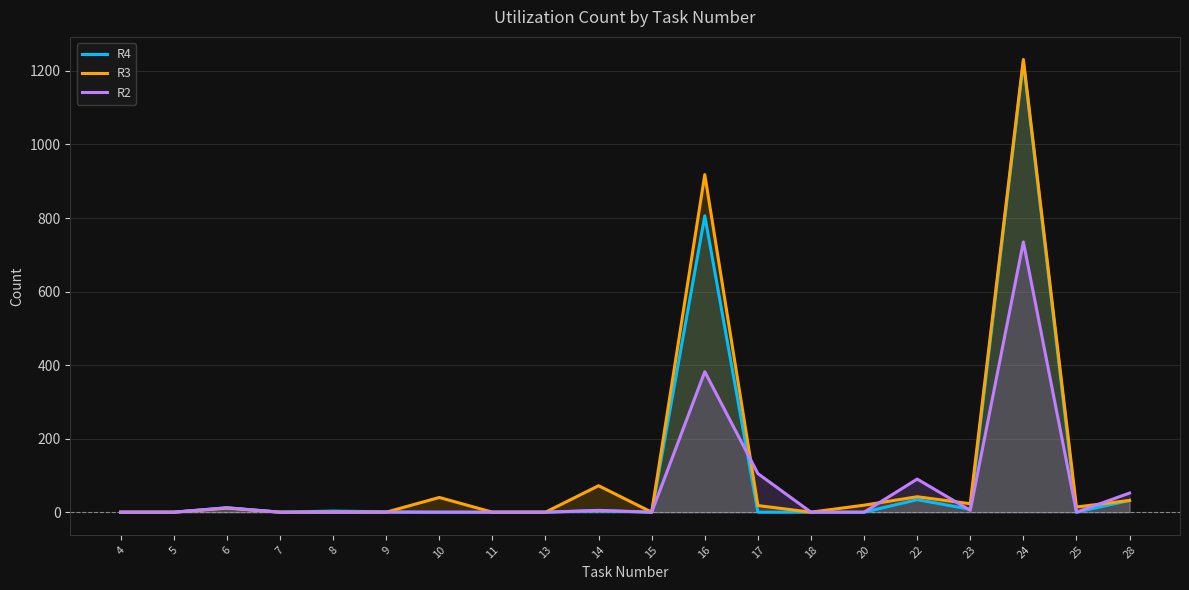

Where do R4 and R3 first cross each other?

9 and 10